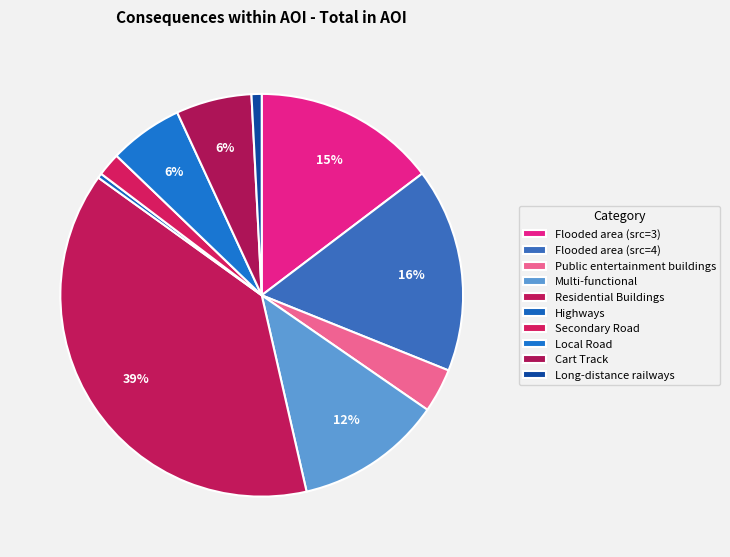

What is the largest slice in the pie chart?

Residential Buildings